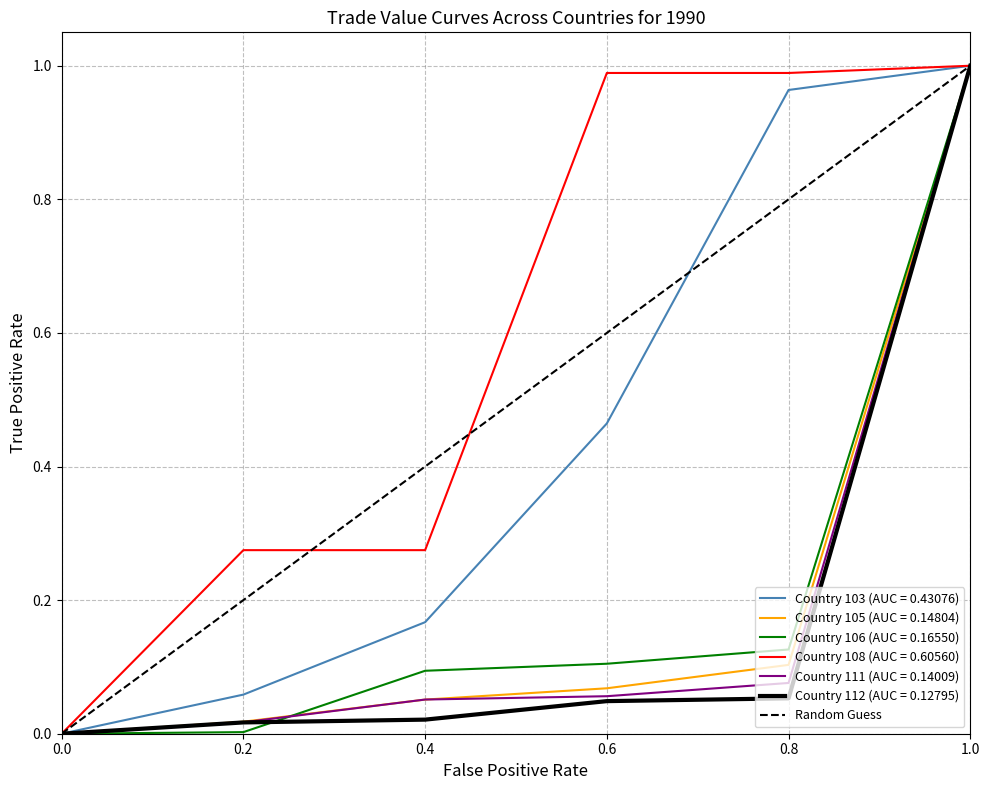

What is the difference between the maximum and minimum values?

1